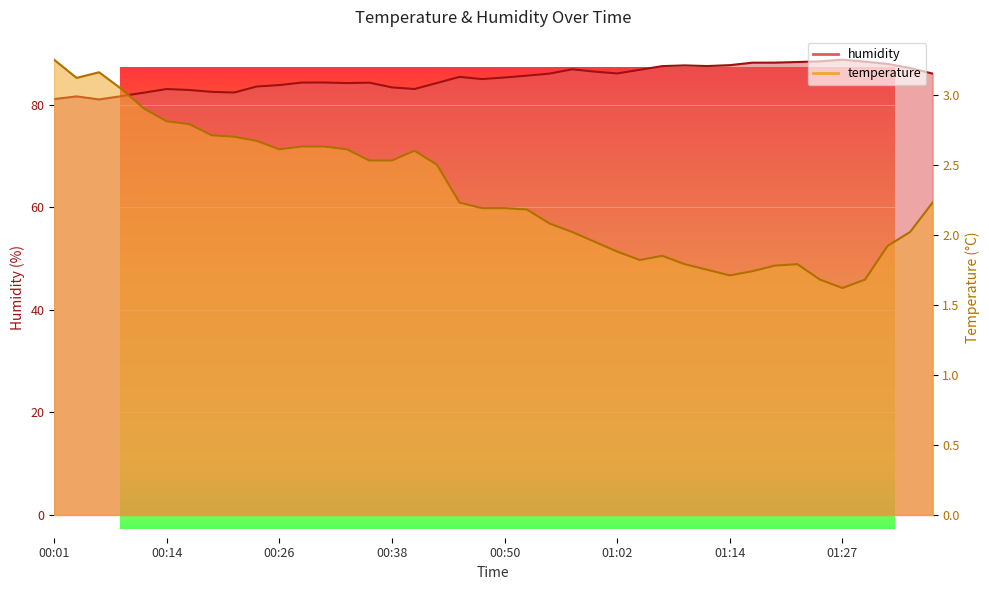

What are all the series names shown in the legend?

humidity, temperature